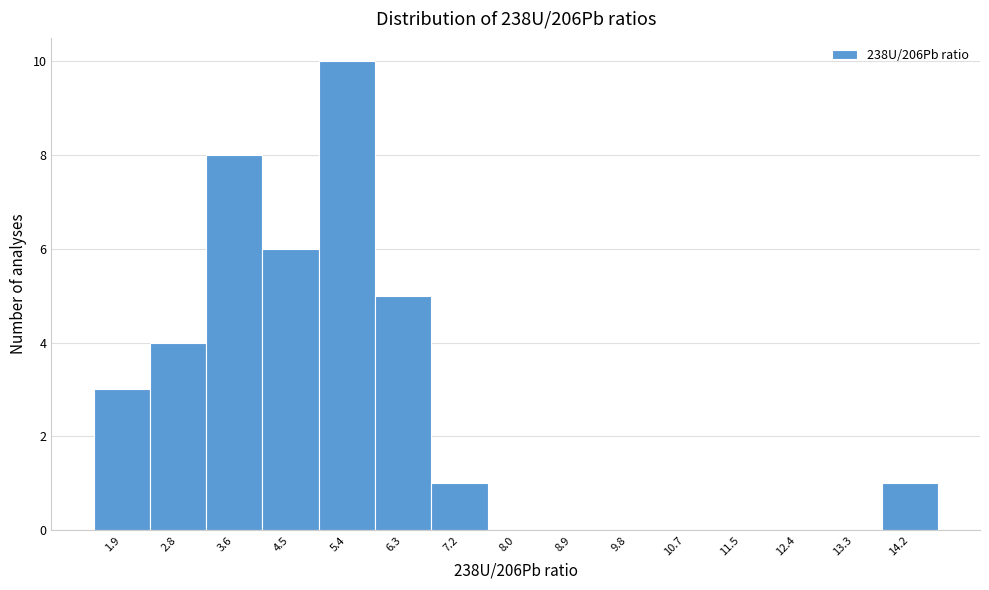

Reading left to right, what are all the values shown in this chart?

1.9=3	2.8=4	3.6=8	4.5=6	5.4=10	6.3=5	7.2=1	8.0=0	8.9=0	9.8=0	10.7=0	11.5=0	12.4=0	13.3=0	14.2=1